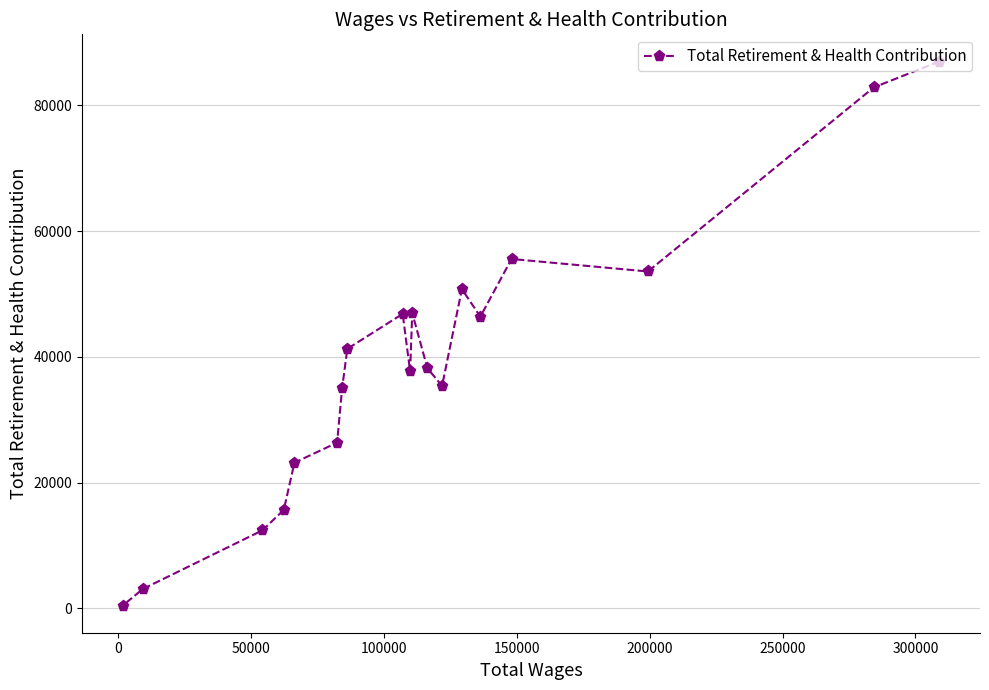

What is the maximum value shown in the chart?

86953